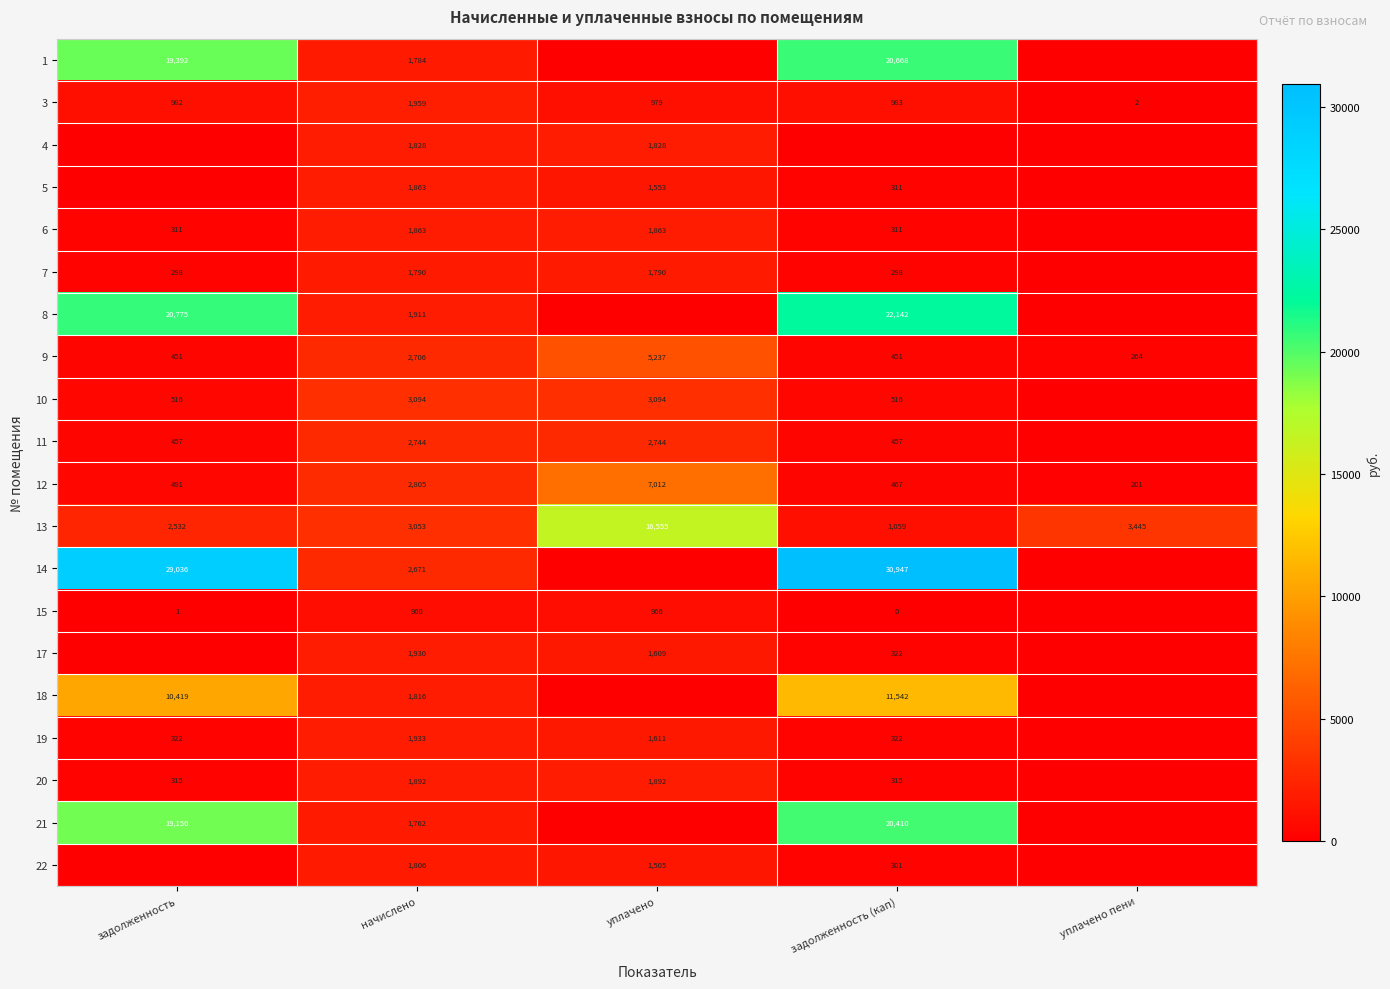

What is the sum of the 21 values at начислено and задолженность?

20912